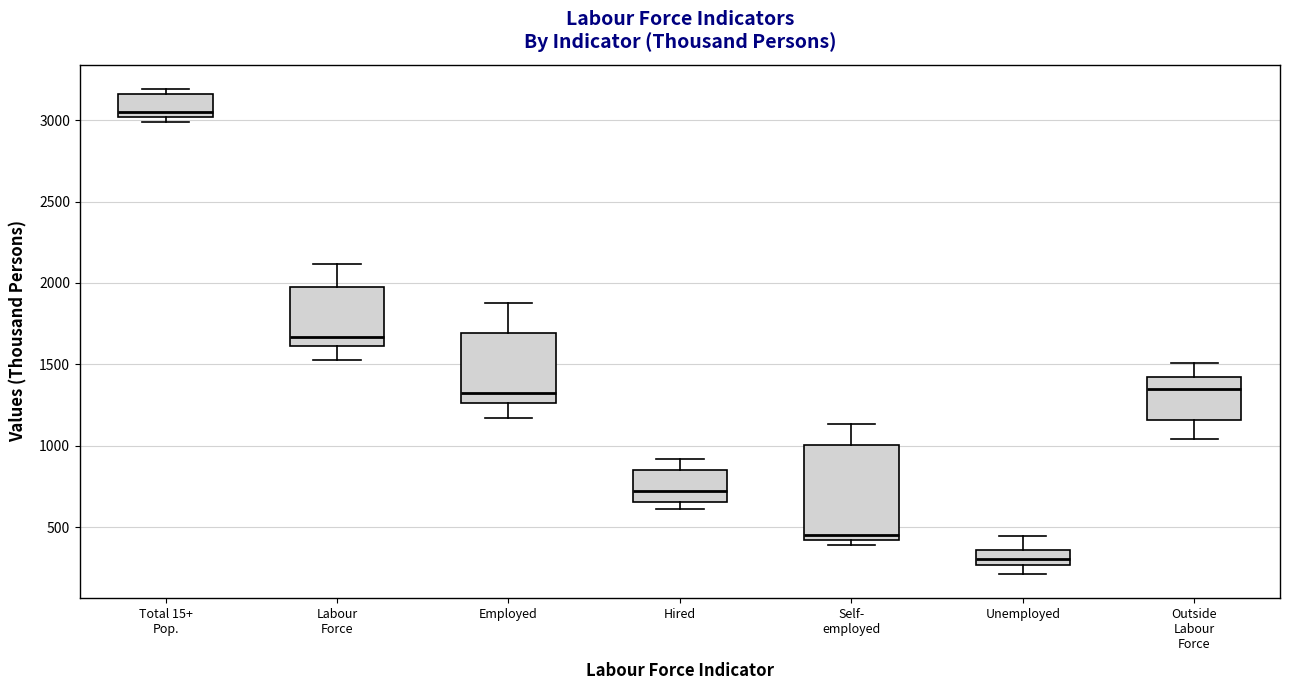

Reading left to right, transcribe this box plot: for each box, give where its median line is, the range the box spans, and where its two whiskers end, as read against the y-axis. The values are not printed on the chart, so give them approximately, as read against the axis.

Total 15+ Pop.: median 3050, box 3000 to 3150, whiskers 3000 (just below the box's lower edge) to 3200
Labour Force: median 1650, box 1600 to 1950, whiskers 1500 to 2100
Employed: median 1300, box 1250 to 1700, whiskers 1150 to 1900
Hired: median 700, box 650 to 850, whiskers 600 to 900
Self- employed: median 450, box 400 to 1000, whiskers 400 (just below the box's lower edge) to 1150
Unemployed: median 300, box 250 to 350, whiskers 200 to 450
Outside Labour Force: median 1350, box 1150 to 1400, whiskers 1050 to 1500